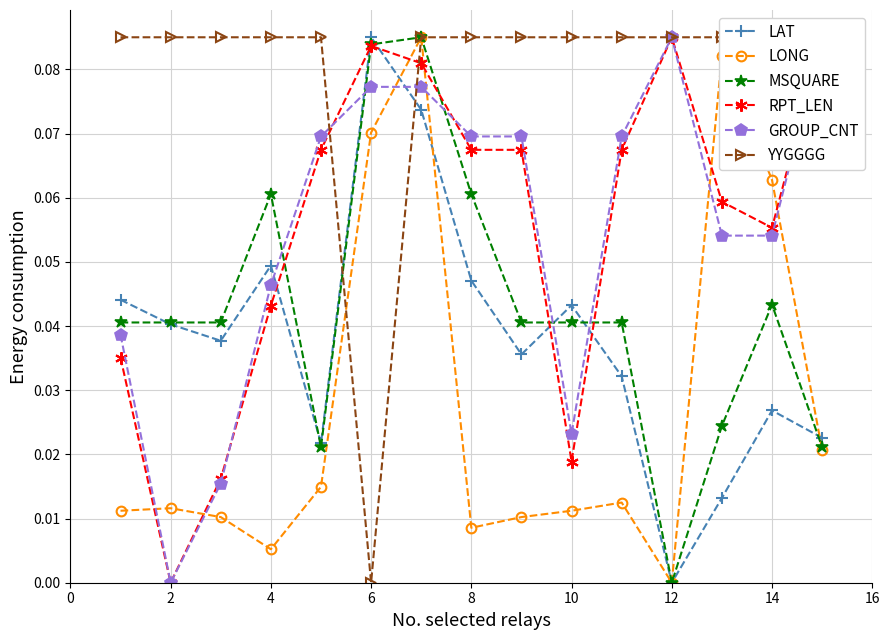

Reading left to right, transcribe all the data shown in this chart.

LAT: 0.0	0.0	0.0	0.0	0.0	0.1	0.1	0.0	0.0	0.0	0.0	0.0	0.0	0.0	0.0
LONG: 0.0	0.0	0.0	0.0	0.0	0.1	0.1	0.0	0.0	0.0	0.0	0.0	0.1	0.1	0.0
MSQUARE: 0.0	0.0	0.0	0.1	0.0	0.1	0.1	0.1	0.0	0.0	0.0	0.0	0.0	0.0	0.0
RPT_LEN: 0.0	0.0	0.0	0.0	0.1	0.1	0.1	0.1	0.1	0.0	0.1	0.1	0.1	0.1	0.1
GROUP_CNT: 0.0	0.0	0.0	0.0	0.1	0.1	0.1	0.1	0.1	0.0	0.1	0.1	0.1	0.1	0.1
YYGGGG: 0.1	0.1	0.1	0.1	0.1	0.0	0.1	0.1	0.1	0.1	0.1	0.1	0.1	0.1	0.1